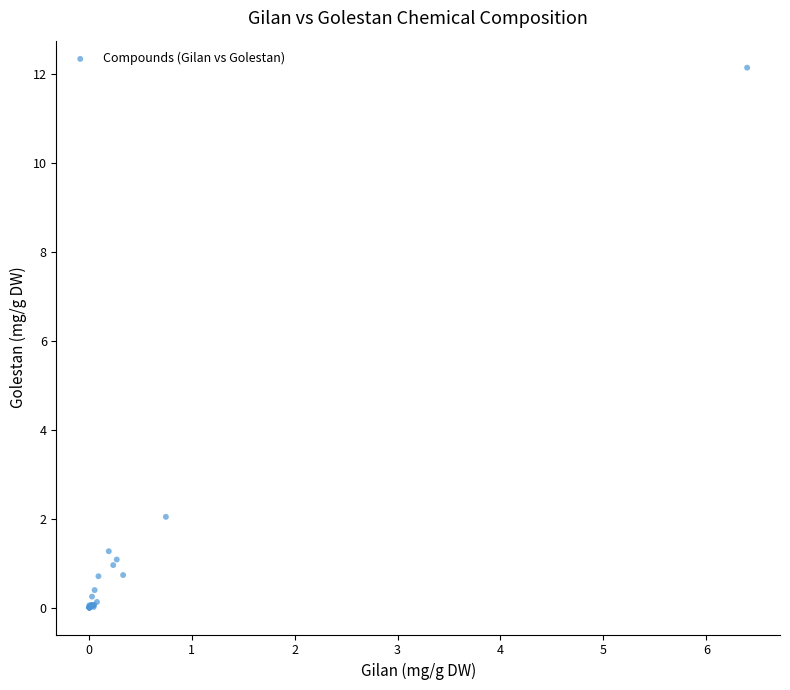

What Y value in the scatter plot is closest to 6?

2.0